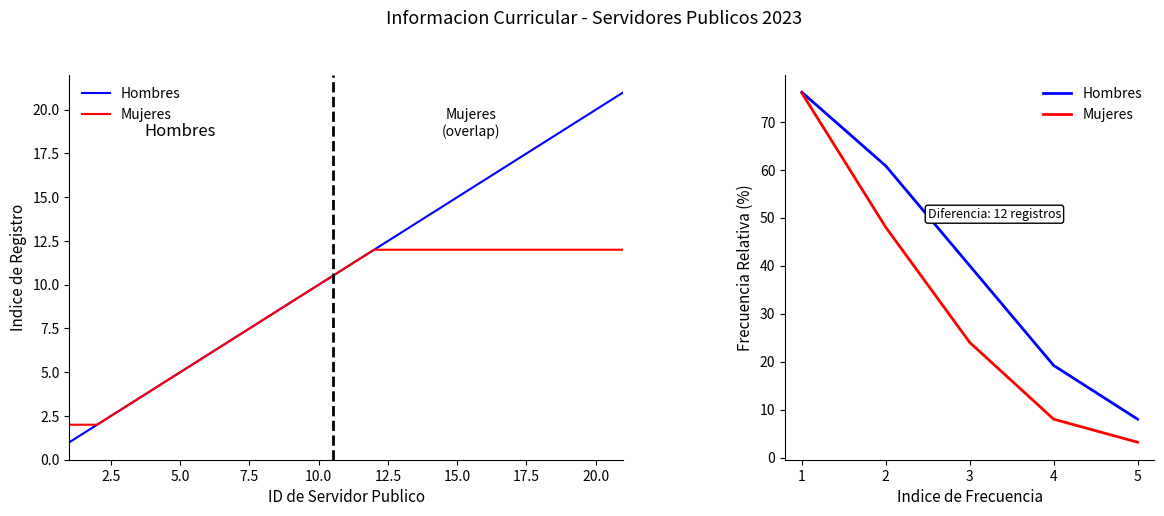

How many lines are shown in the chart?

2